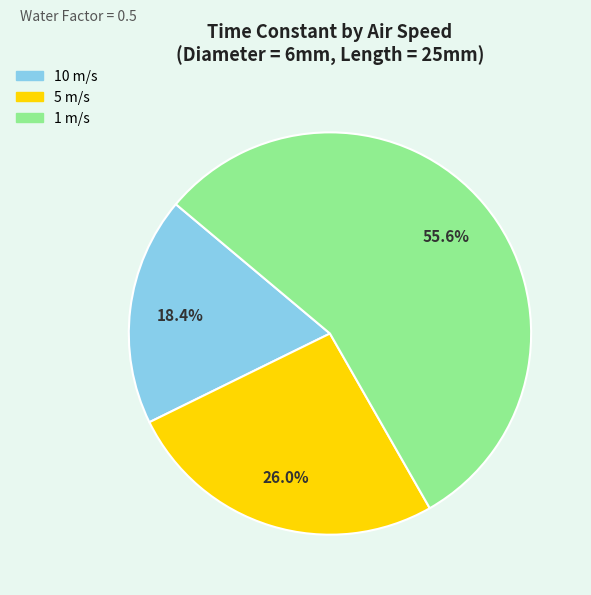

To the nearest percent, what is the difference between the largest and smallest slice percentages?

37%